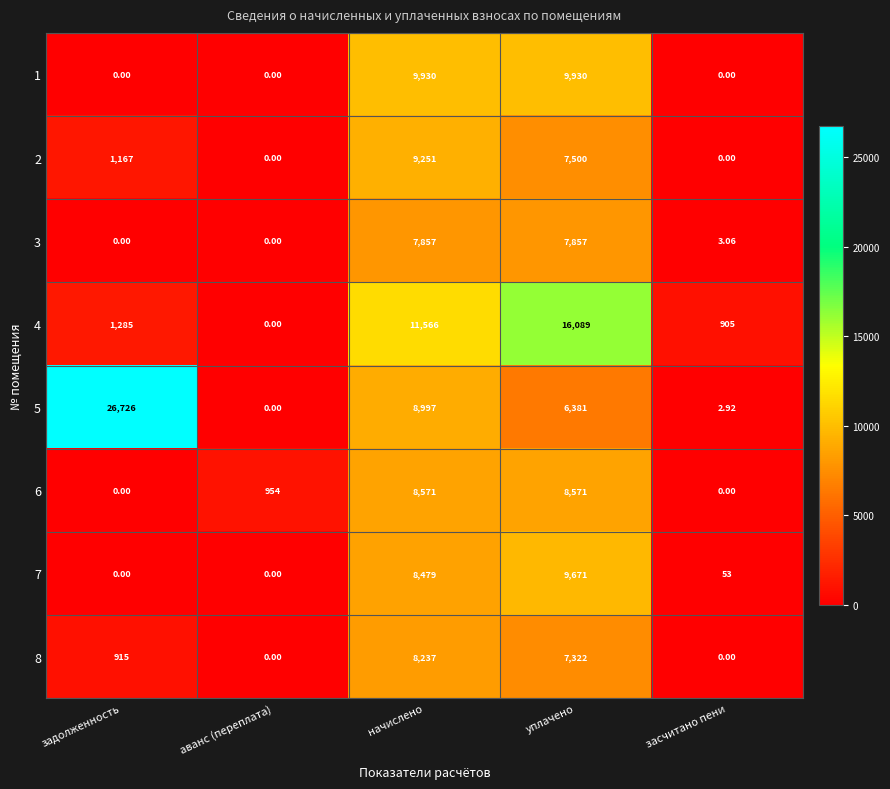

At which label is 3 closest to 3928?

засчитано пени